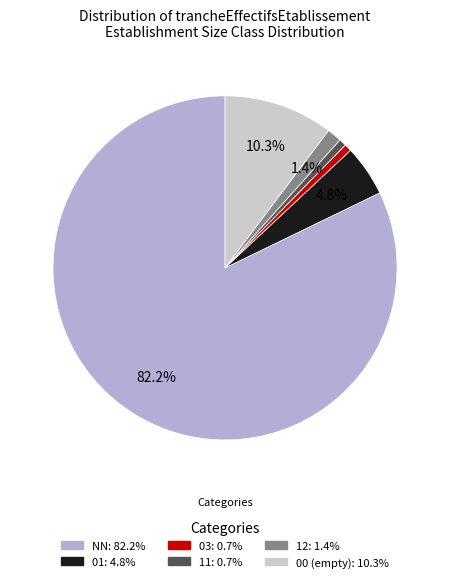

Between 00 and 03, which is larger?

00